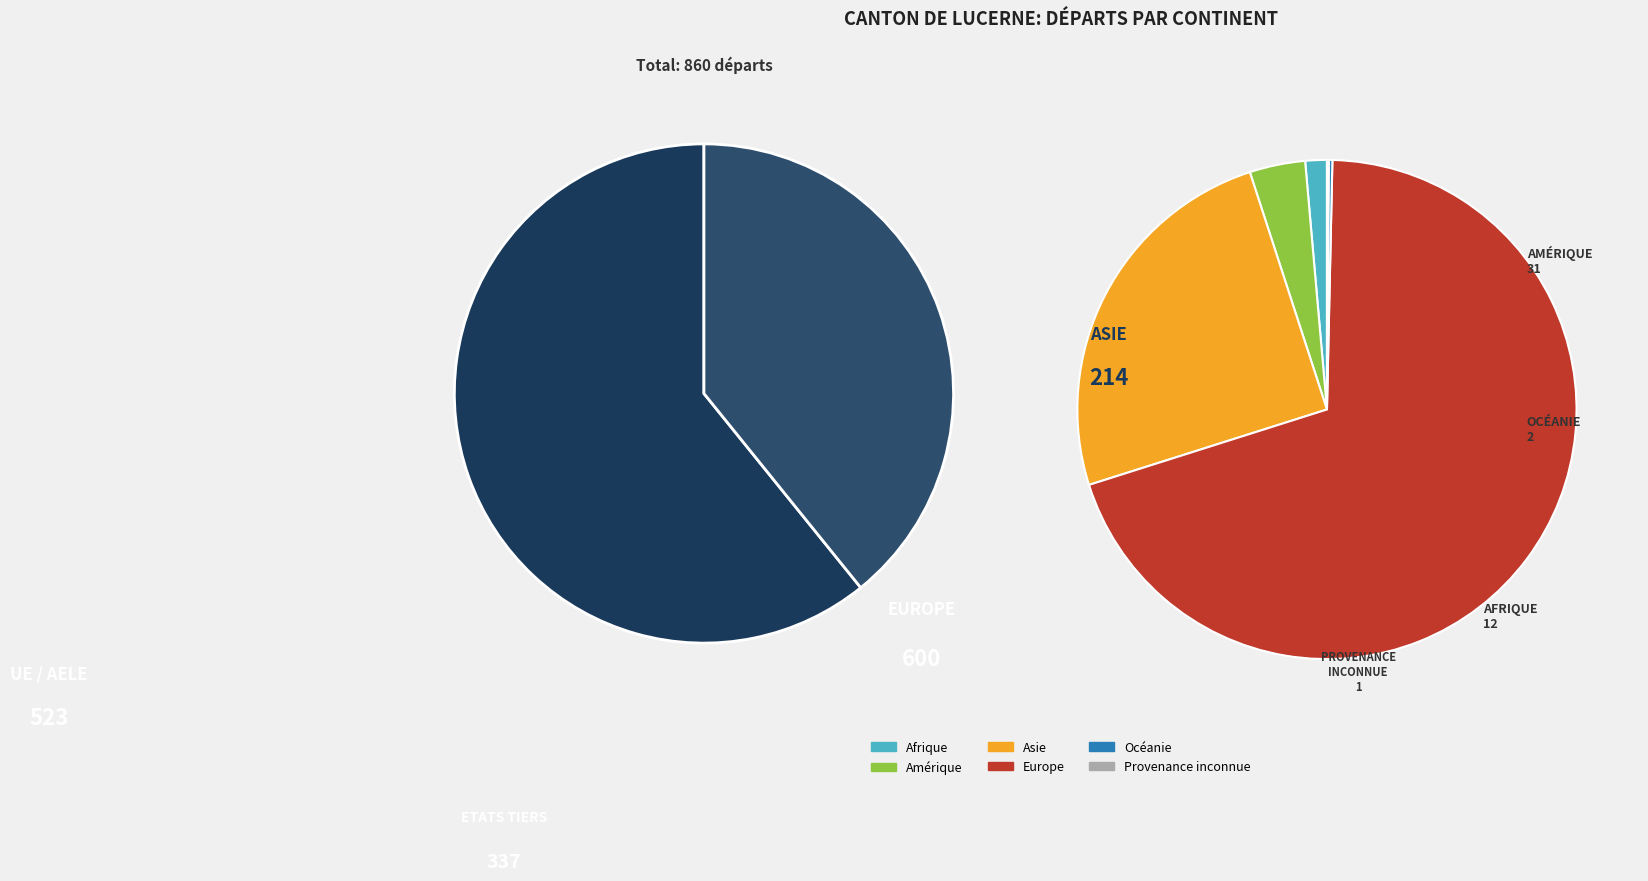

How much of the chart is everything except Europe?

30.2%